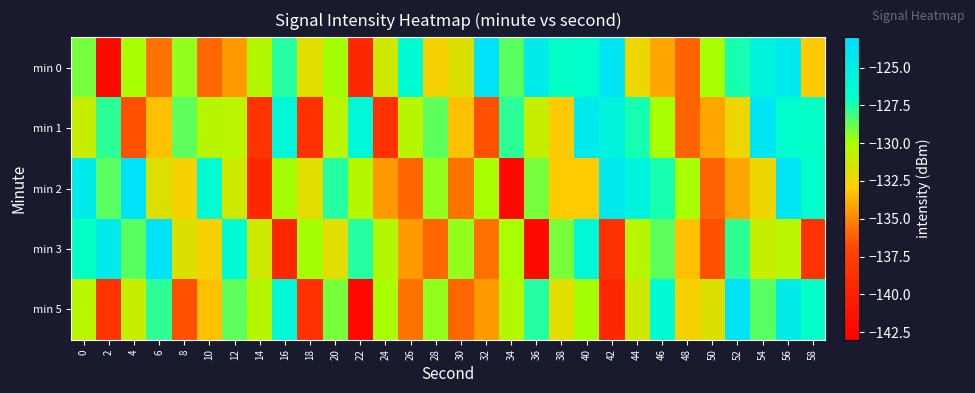

Count the number of categories in the chart.

30